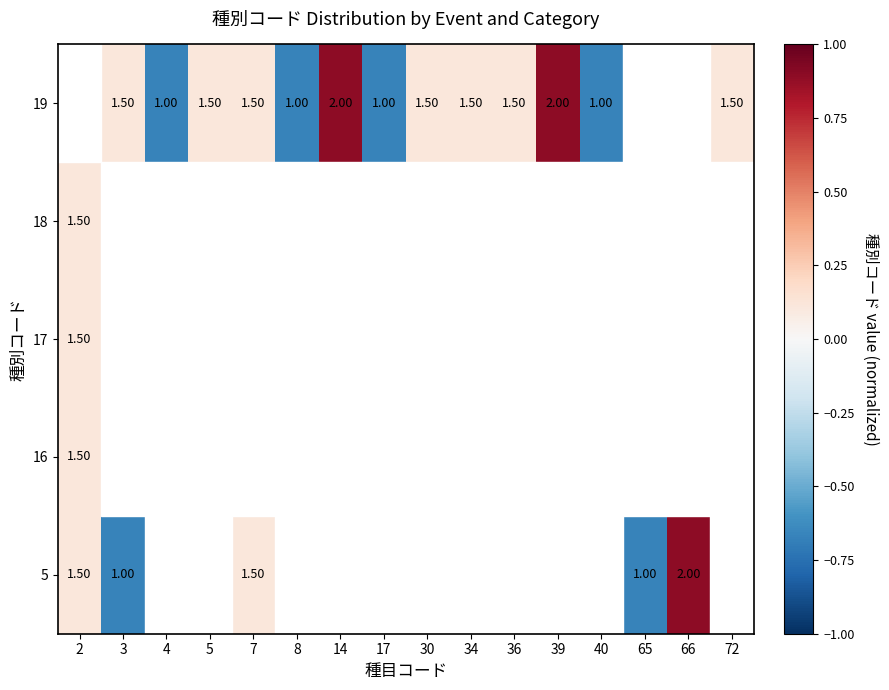

Where is 17 nearest to the value 0?

2